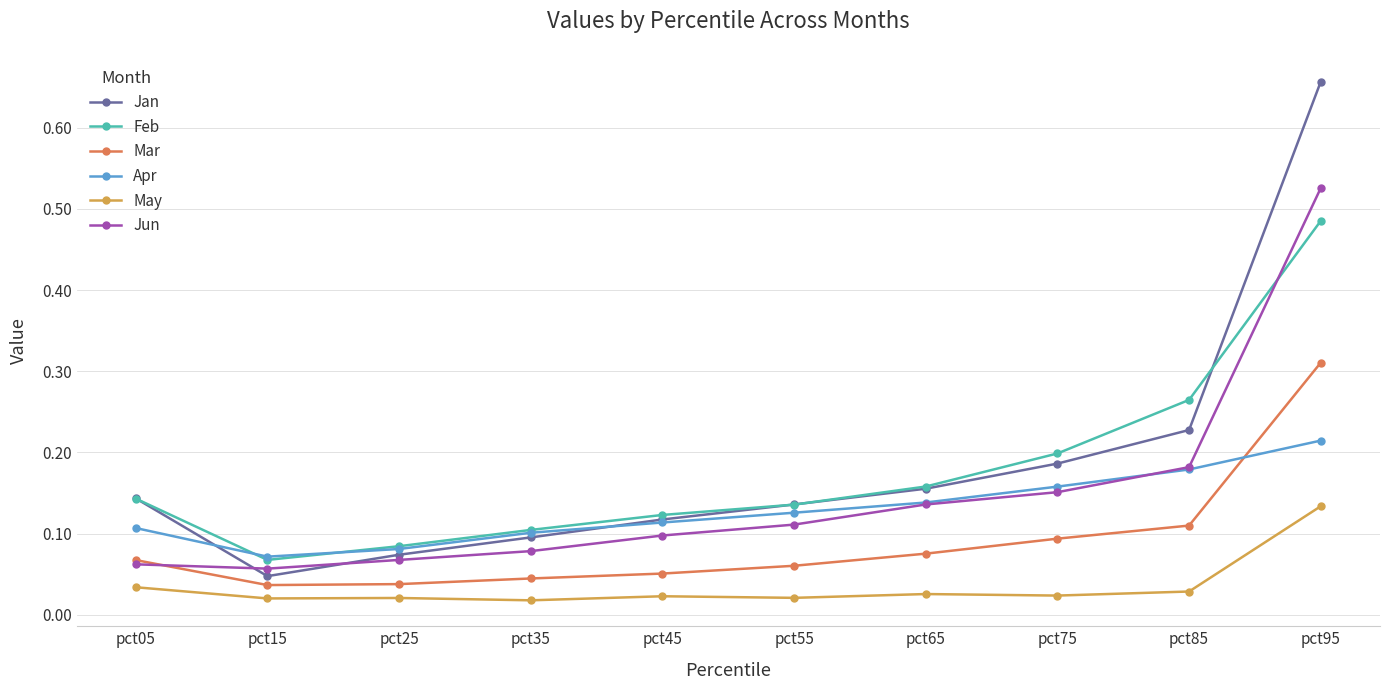

Which series has the widest spread of values?

Jan